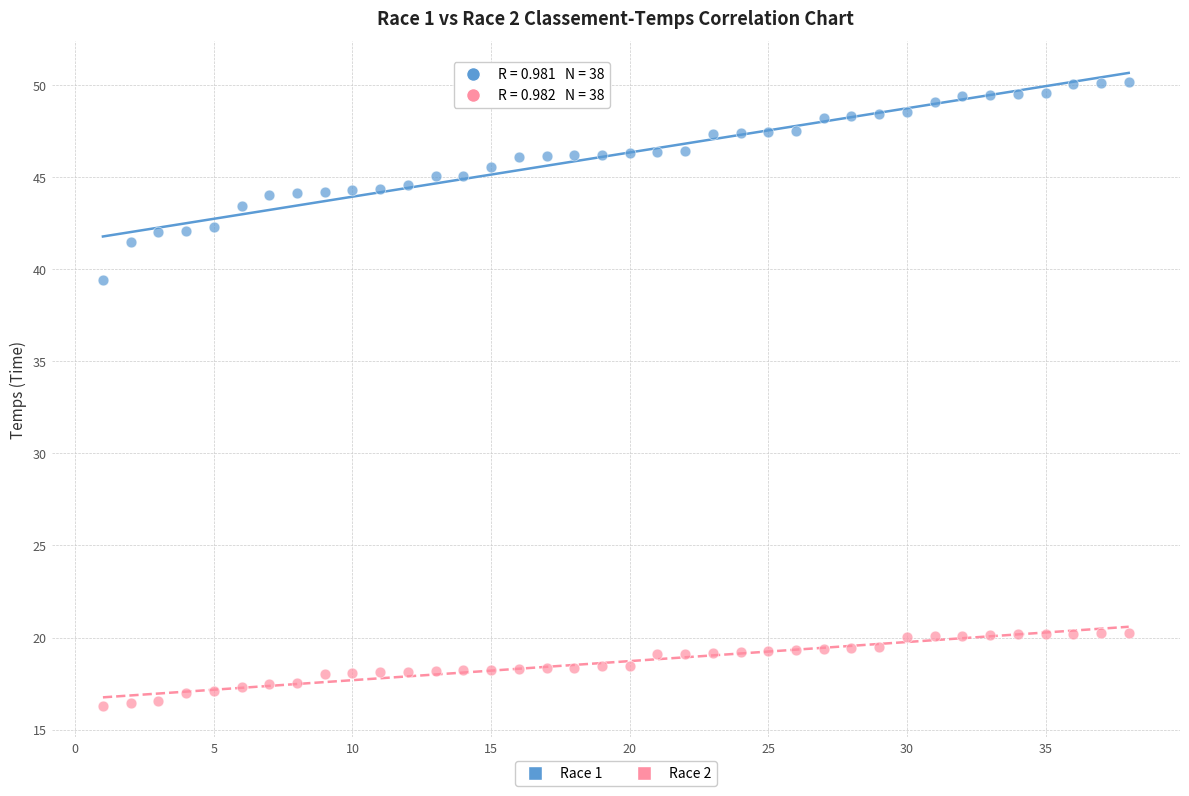

Which series contains the lowest Y value?

Race 2